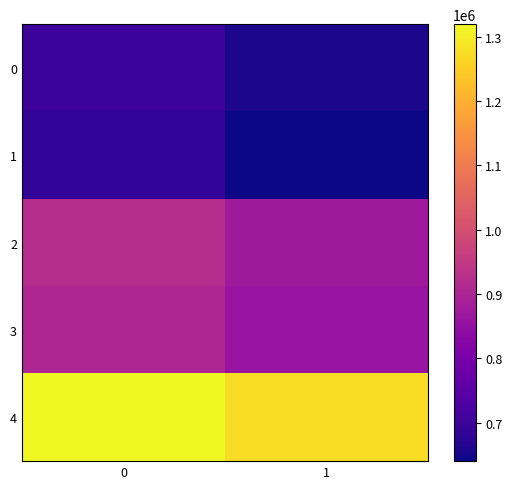

Reading left to right, extract all data points from this chart.

0: 0=699254.5	1=655752.9
1: 0=685556.3	1=640356.6
2: 0=919254.5	1=875752.9
3: 0=905556.3	1=860356.6
4: 0=1319547.3	1=1276672.4